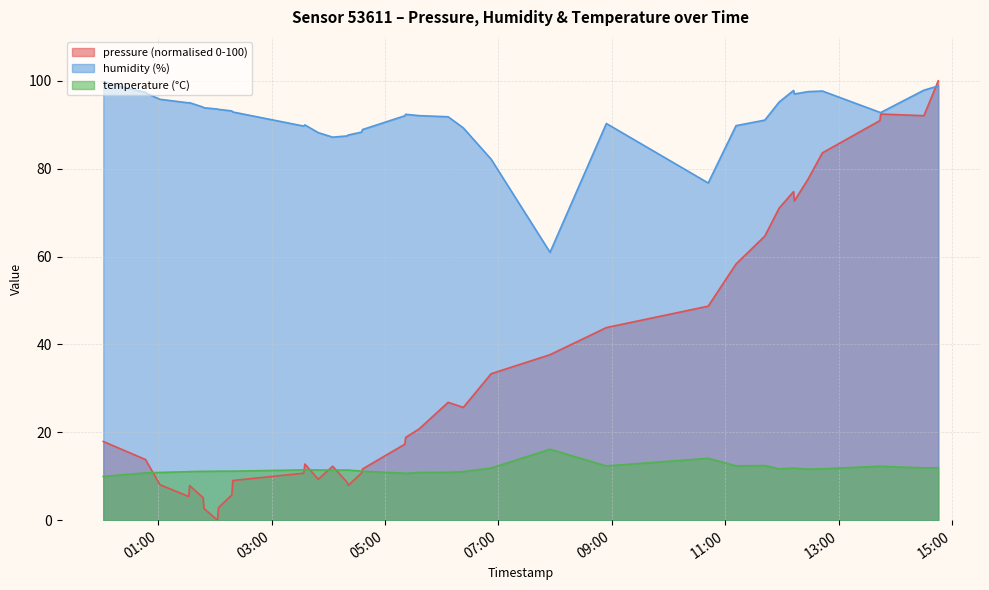

What is the value of the pressure point at the 33rd from the left?

74.8